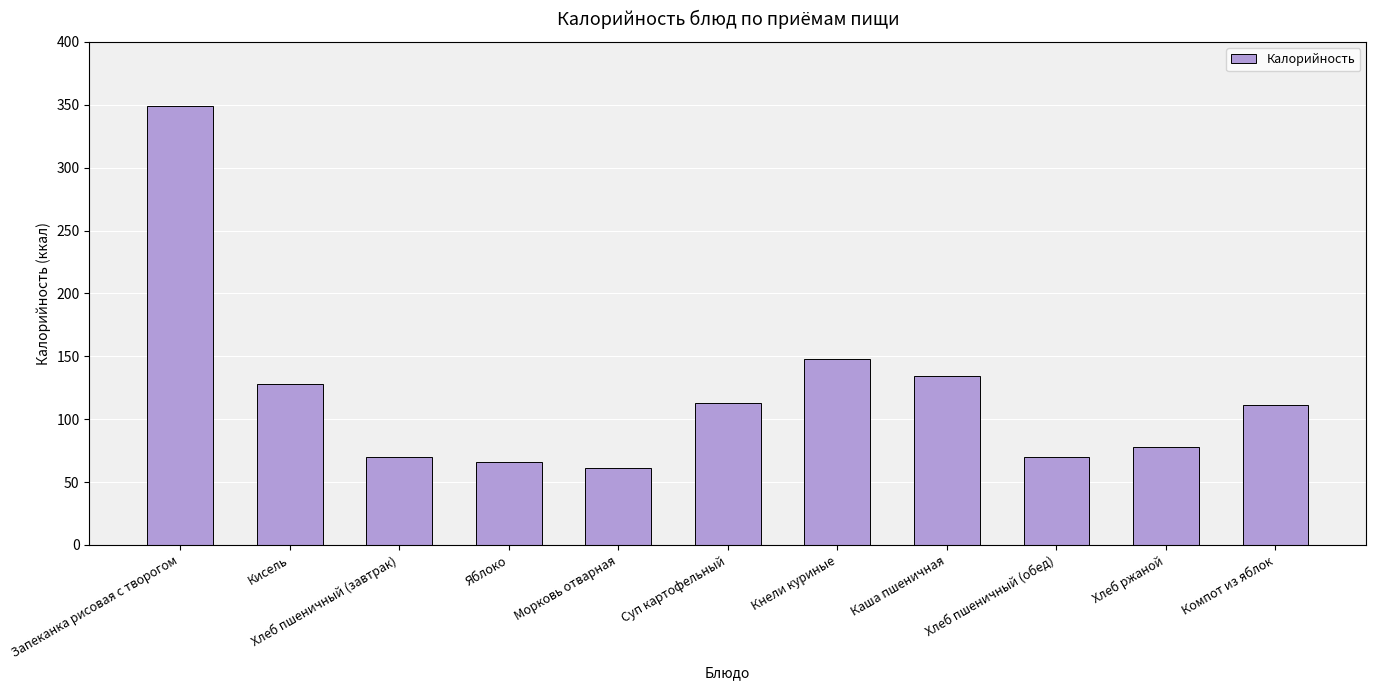

What is the label of the 4th bar from the right?

Каша пшеничная